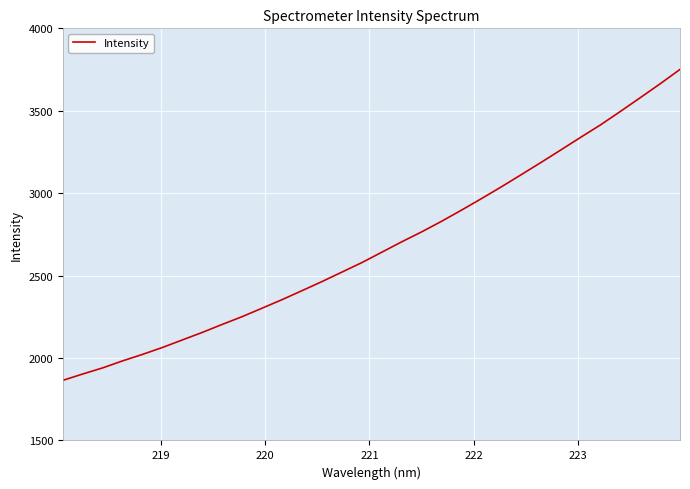

What is the minimum value shown in the chart?

1864.7